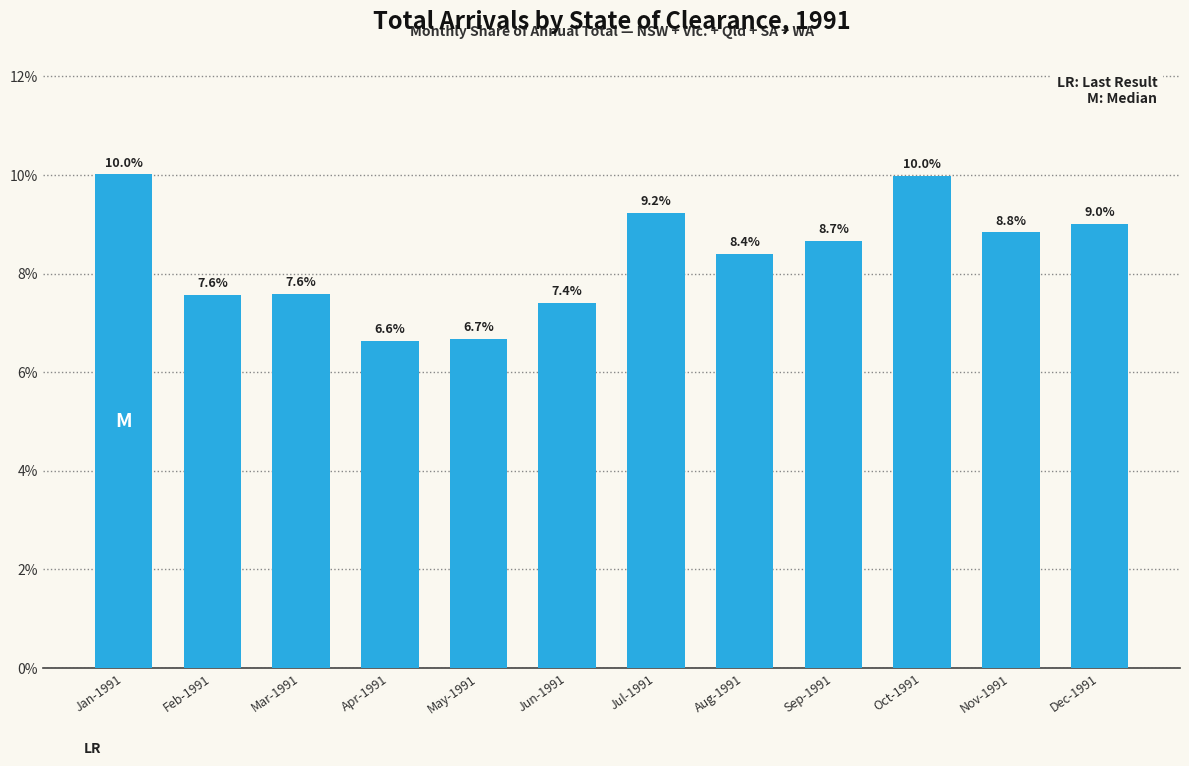

What is the difference between the values at Jun-1991 and Feb-1991?

0.2